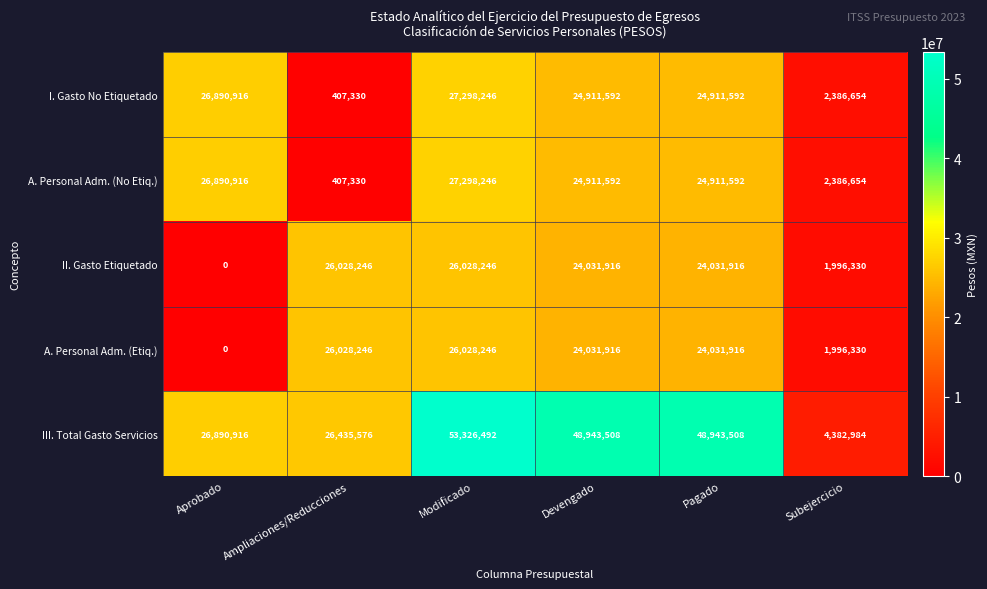

The A. Personal Adm. (Etiq.) series shows 0 at Aprobado. True or false?

True